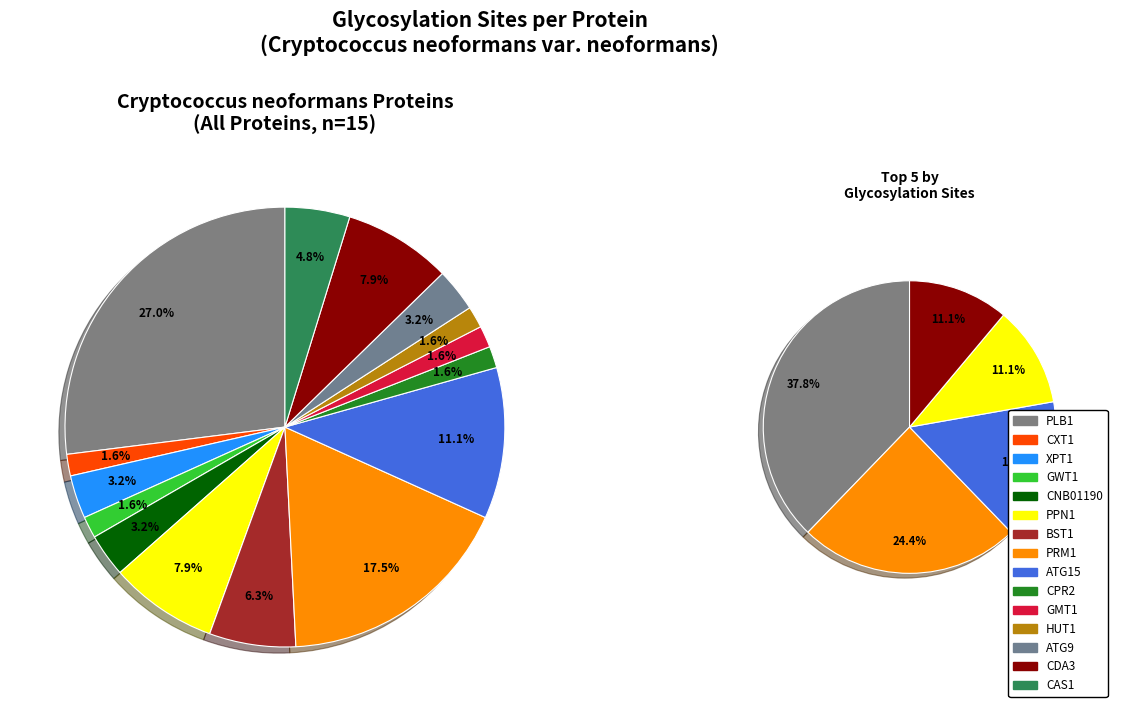

Is it true that PRM1 is 8% of the pie?

False